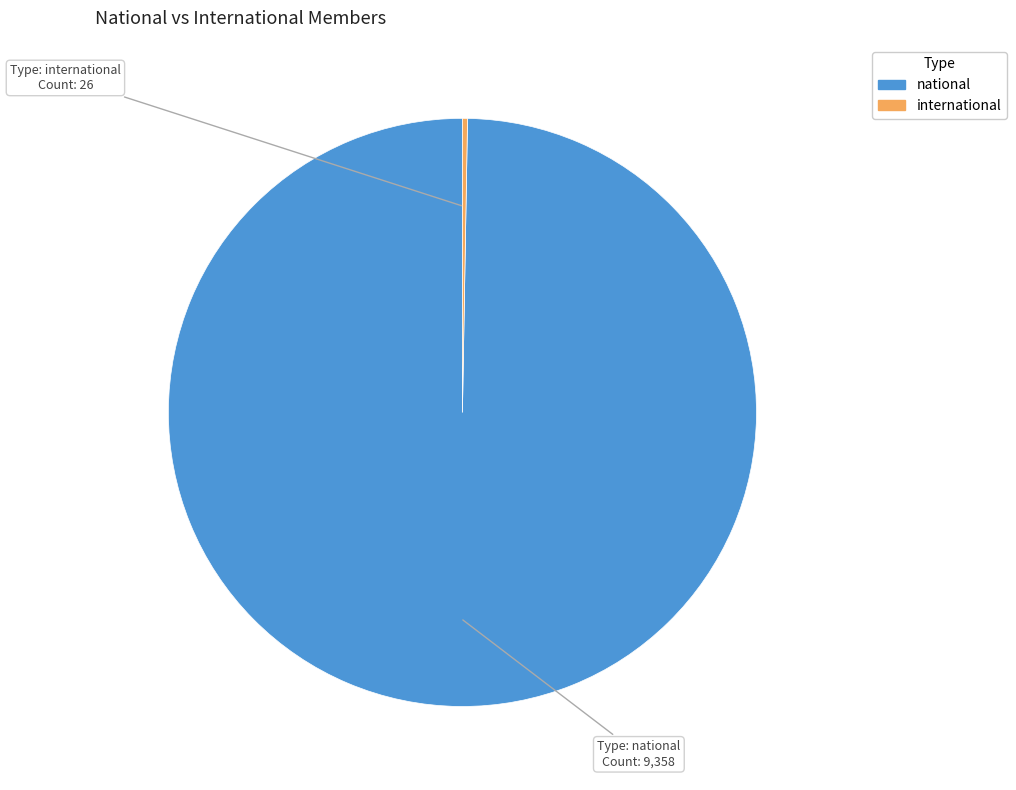

The national slice represents 91% of the pie. True or false?

False